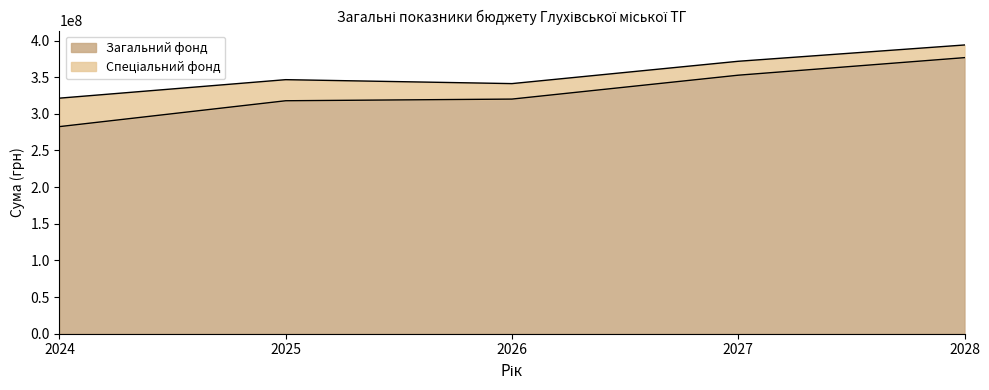

True or false: the data shows 71163470 at 2027.

False